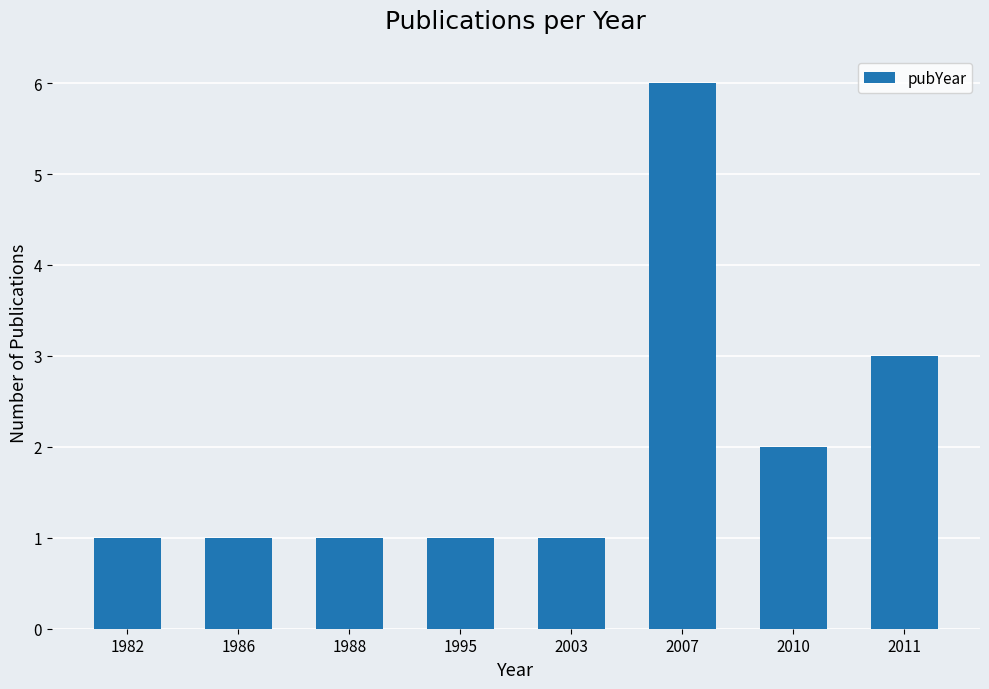

What is the difference between the second highest and second lowest values?

2